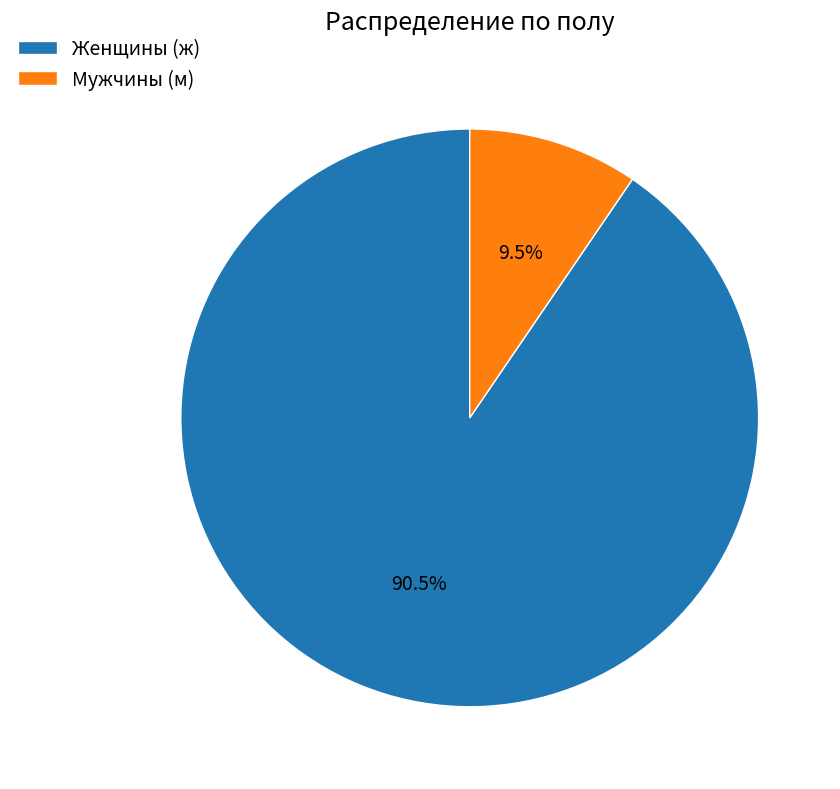

Does Женщины (ж) represent more than half of the total?

Yes